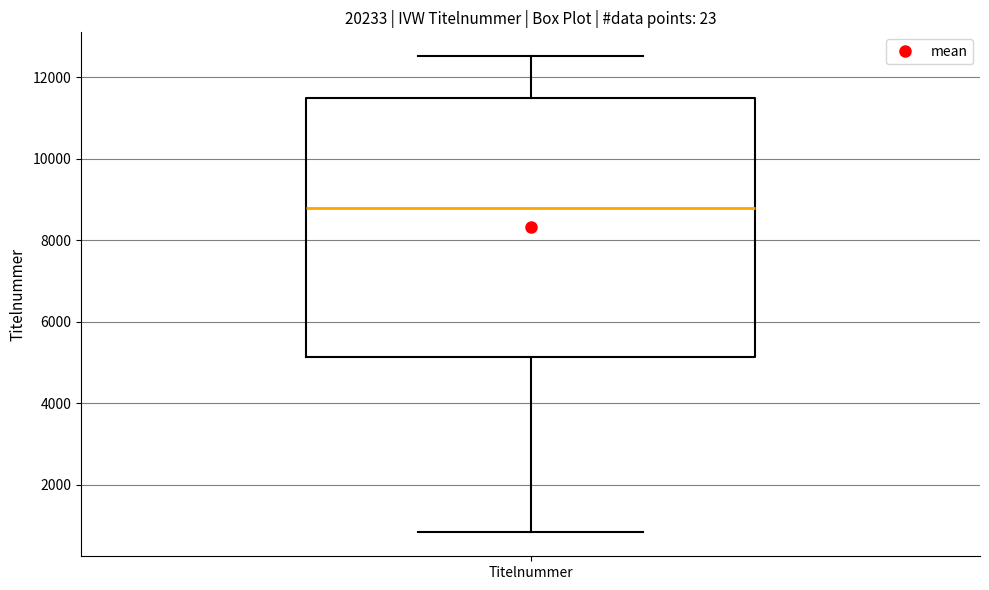

Transcribe this box plot: give where the median line is, the range the box spans, and where the two whiskers end, as read against the y-axis. The values are not printed on the chart, so give them approximately, as read against the axis.

median 8800, box 5200 to 11400, whiskers 800 to 12600